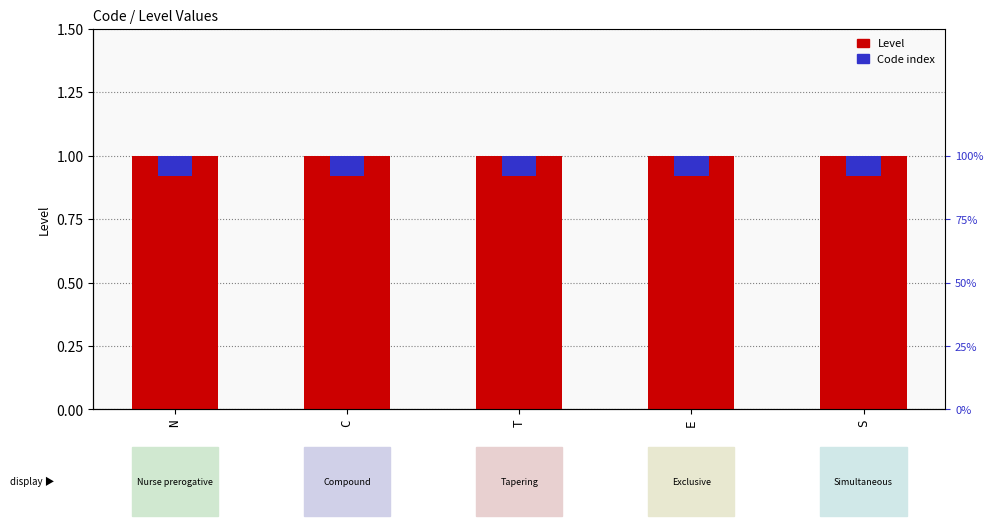

Does the chart contain any negative values?

No